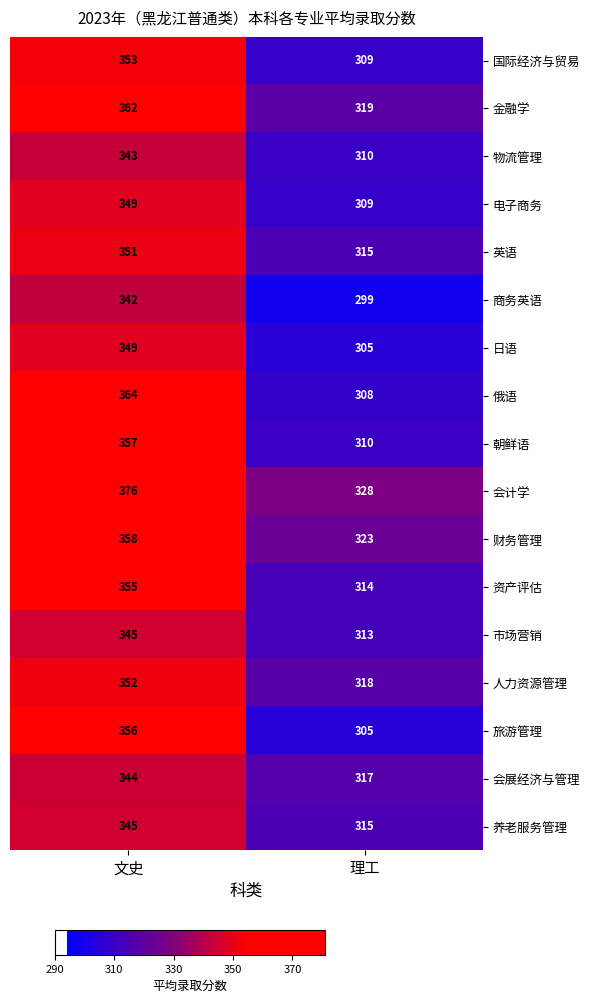

What value does the 人力资源管理 series have at 理工, to the nearest 5?

320